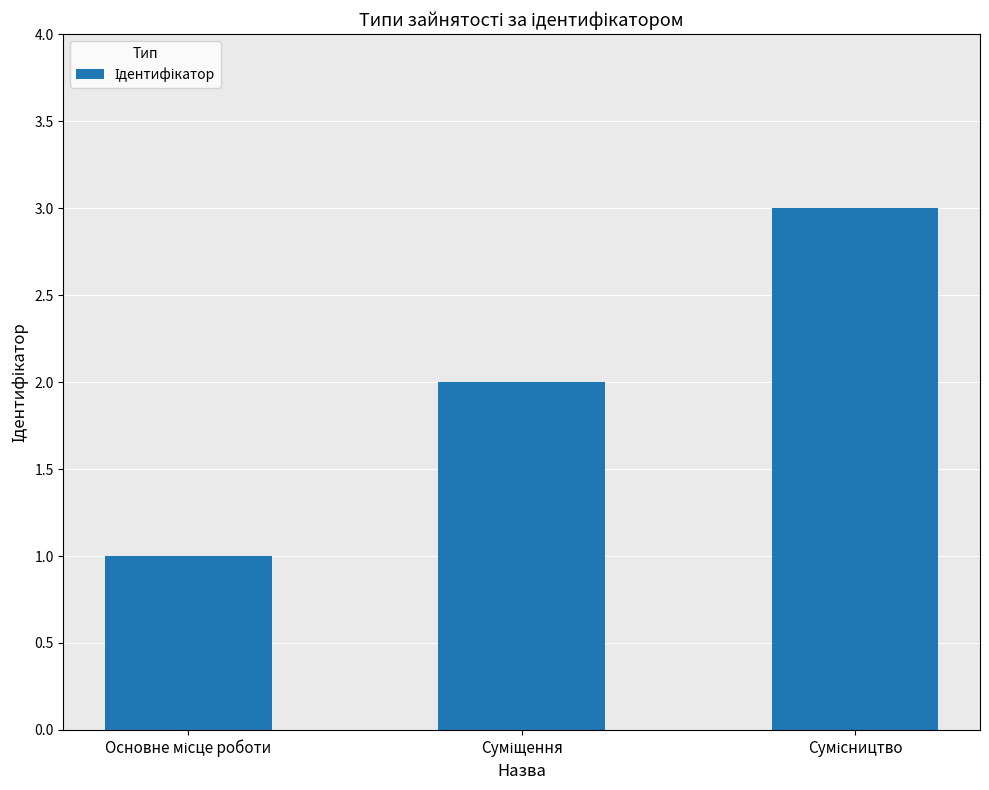

Reading left to right, list all the values displayed in this chart.

1	2	3